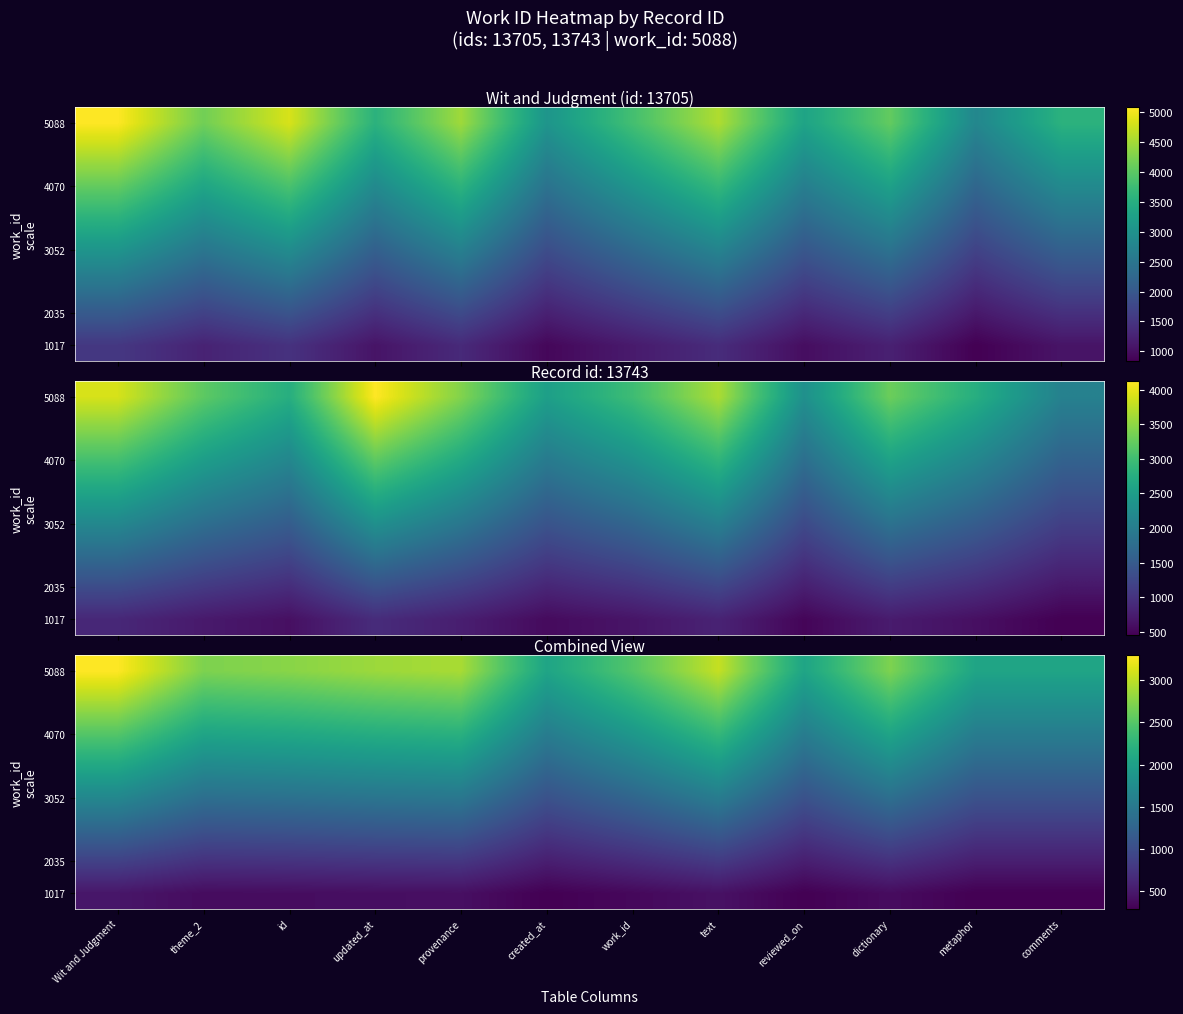

Where does the 2035 series first go above 718?

Wit and Judgment